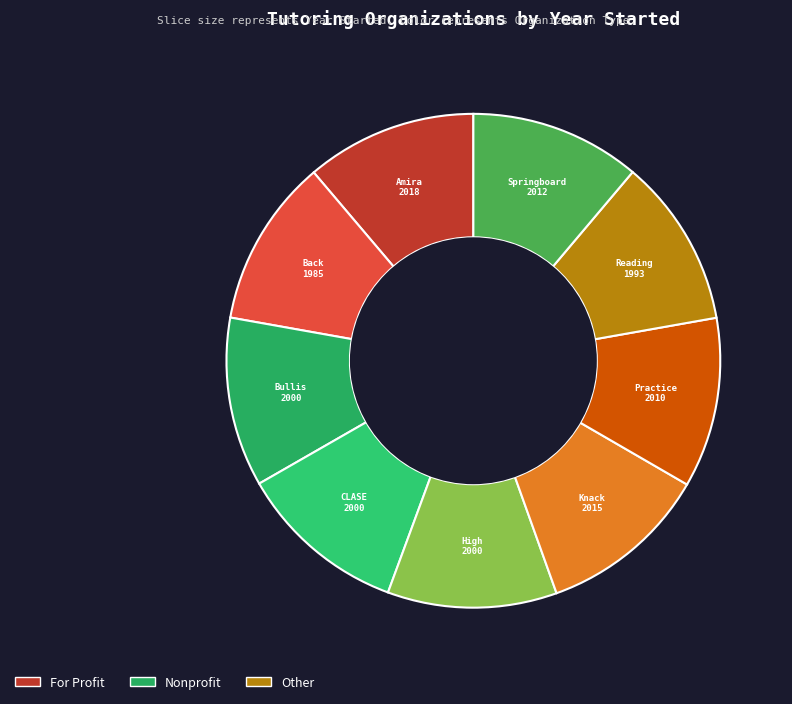

How many segments does this pie chart have?

9